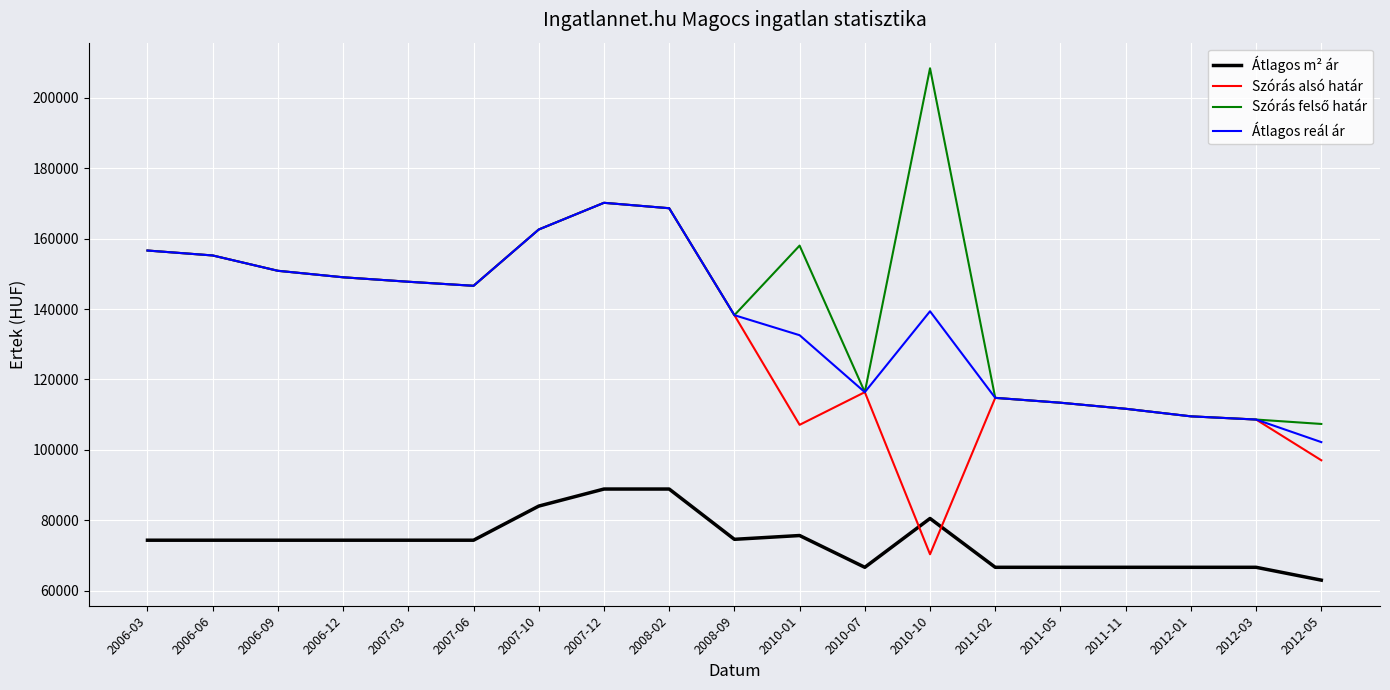

What is the spread (max minus min) of values at 2010-10?

137992